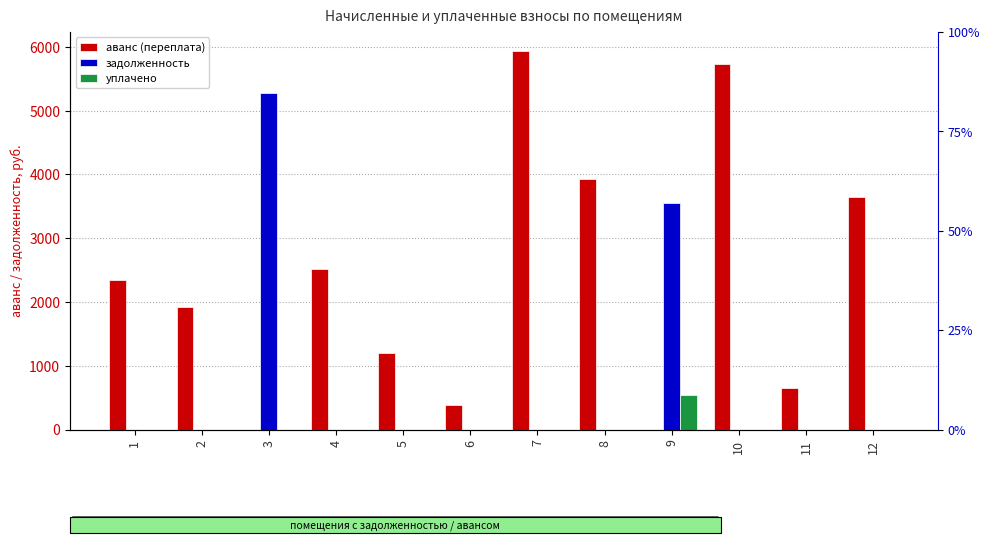

True or false: уплачено has a value of 0.0 at 11.

True